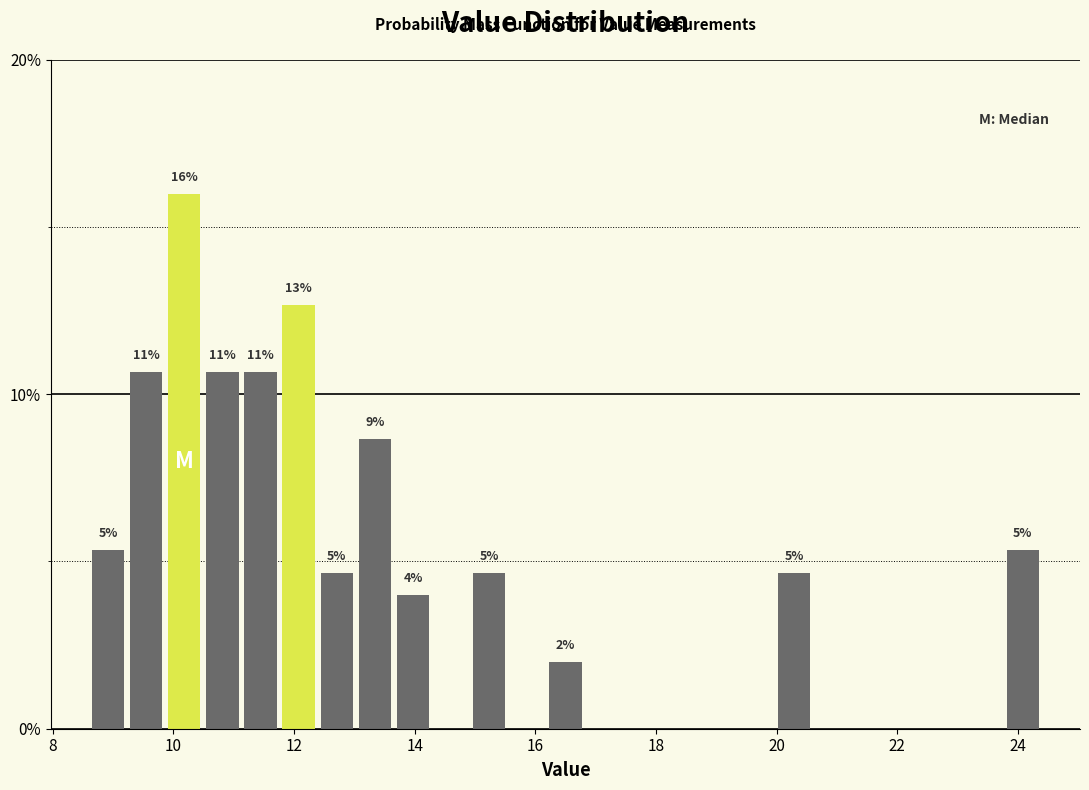

Read against the x-axis, roughly where is the centre of the tallest bar?

10.2